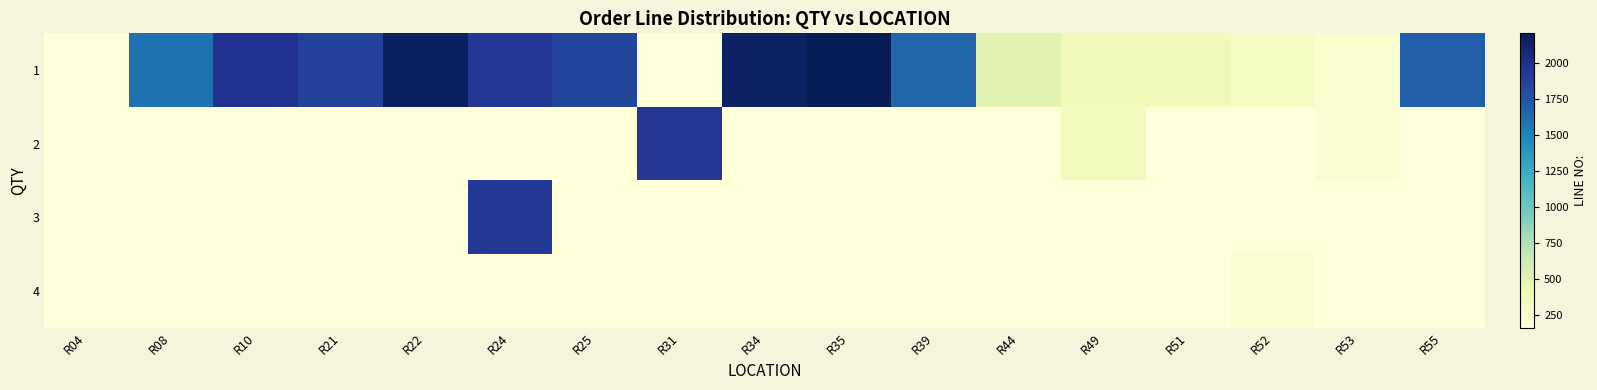

Reading right to left, list all the values displayed in this chart.

1: R55=1684	R53=222	R52=289	R51=360	R49=359	R44=493	R39=1650	R35=2204	R34=2154	R31=158	R25=1843	R24=1918	R22=2160	R21=1846	R10=1963	R08=1586	R04=158
2: R55=158	R53=211	R52=158	R51=158	R49=348	R44=158	R39=158	R35=158	R34=158	R31=1933	R25=158	R24=158	R22=158	R21=158	R10=158	R08=158	R04=158
3: R55=158	R53=158	R52=158	R51=158	R49=158	R44=158	R39=158	R35=158	R34=158	R31=158	R25=158	R24=1919	R22=158	R21=158	R10=158	R08=158	R04=158
4: R55=158	R53=158	R52=210	R51=158	R49=158	R44=158	R39=158	R35=158	R34=158	R31=158	R25=158	R24=158	R22=158	R21=158	R10=158	R08=158	R04=158